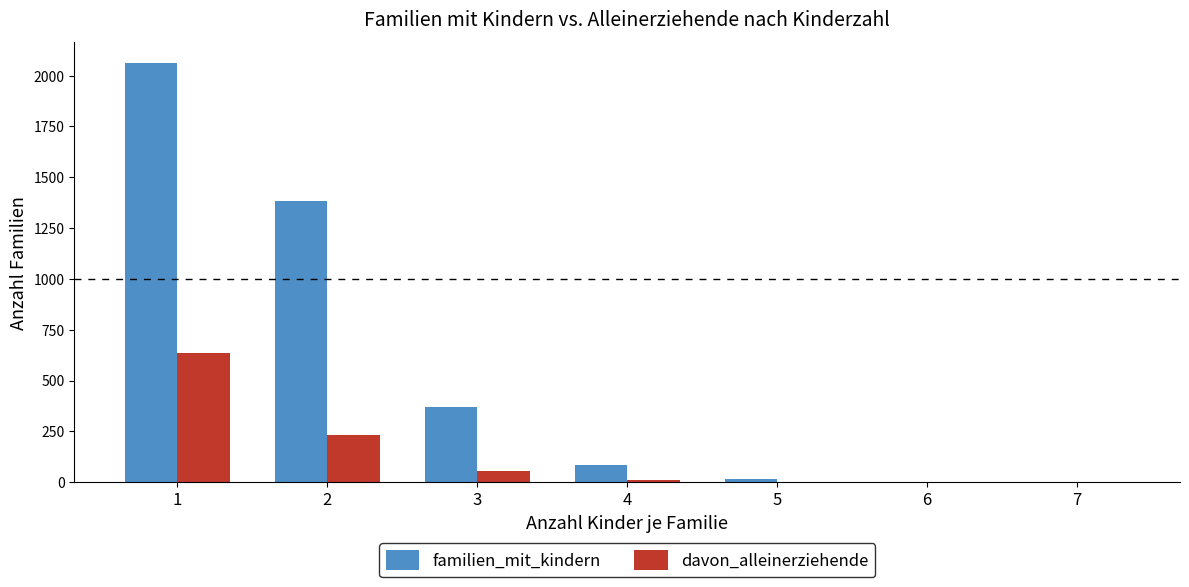

What are all the series names shown in the legend?

familien_mit_kindern, davon_alleinerziehende